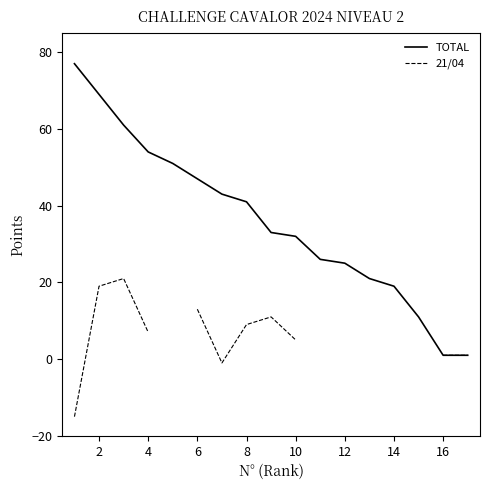

What is the total value across all series at 2?

88.0